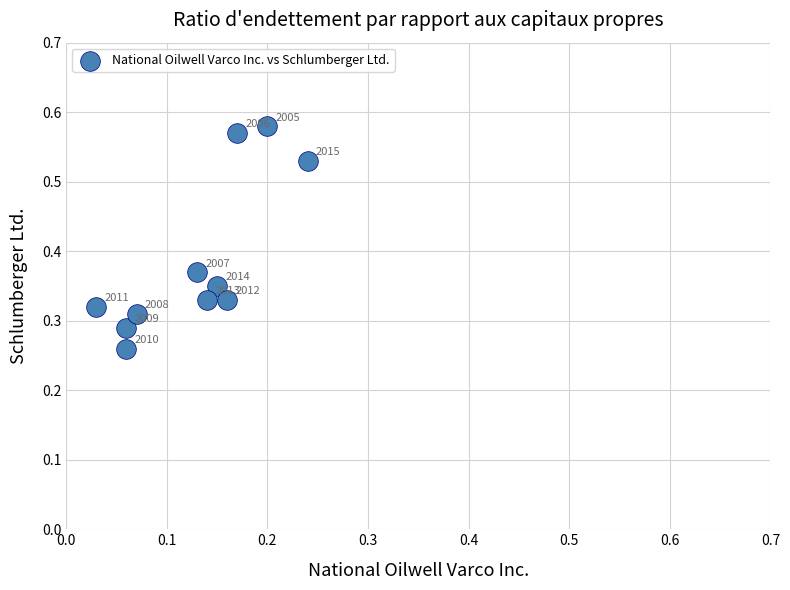

How many points are shown in the scatter plot?

11